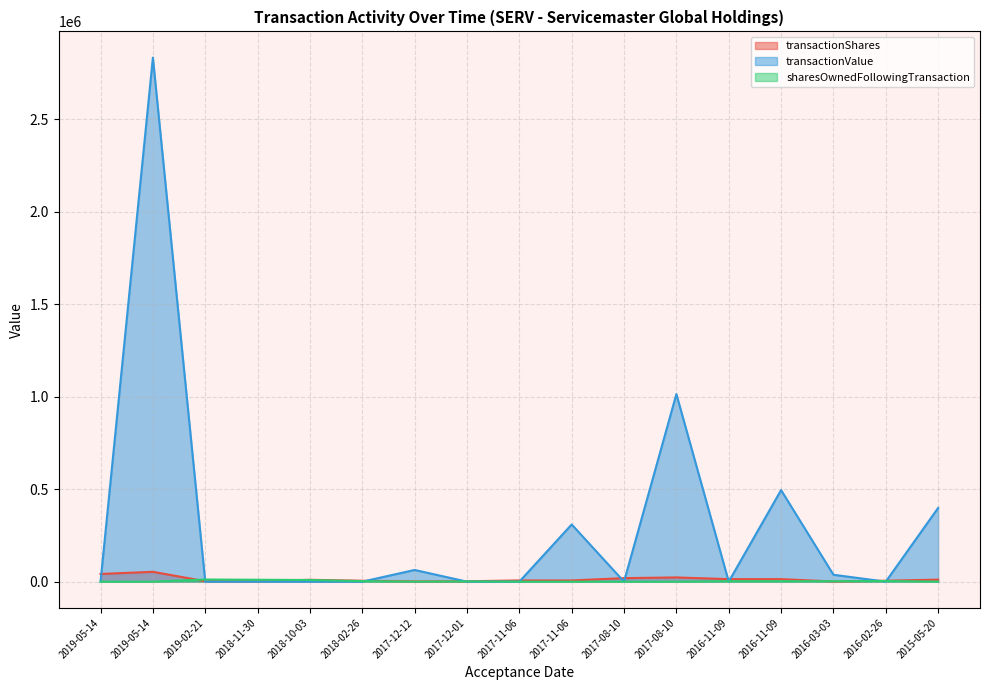

Between 2016-11-09 and 2019-05-14, which is larger?

2019-05-14